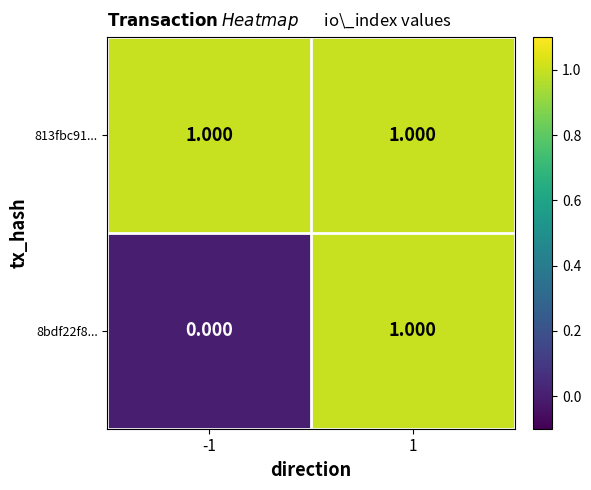

Which series has the largest total across all categories?

813fbc91...